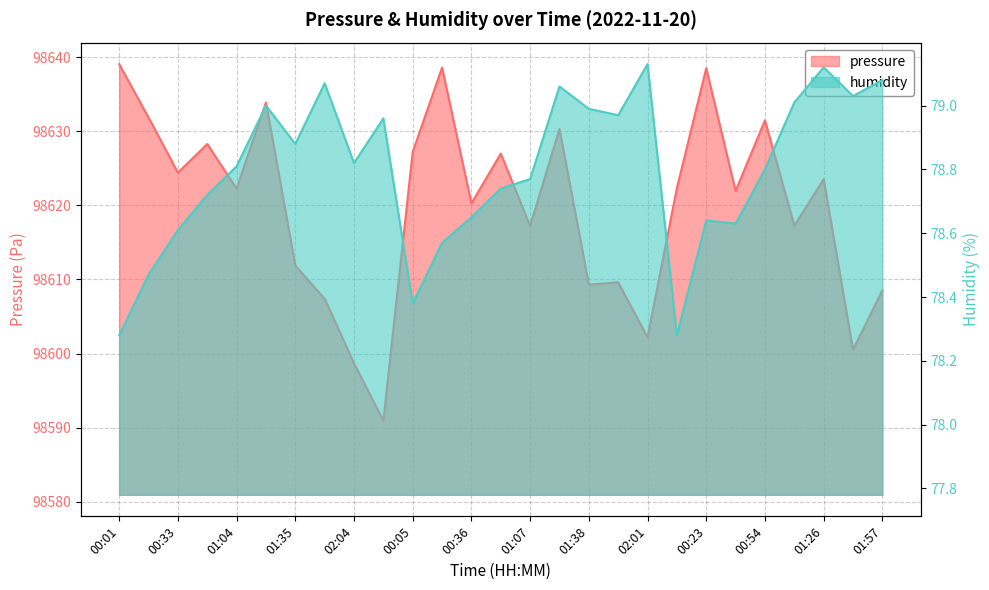

The humidity series shows 79.1 at 01:26. True or false?

True